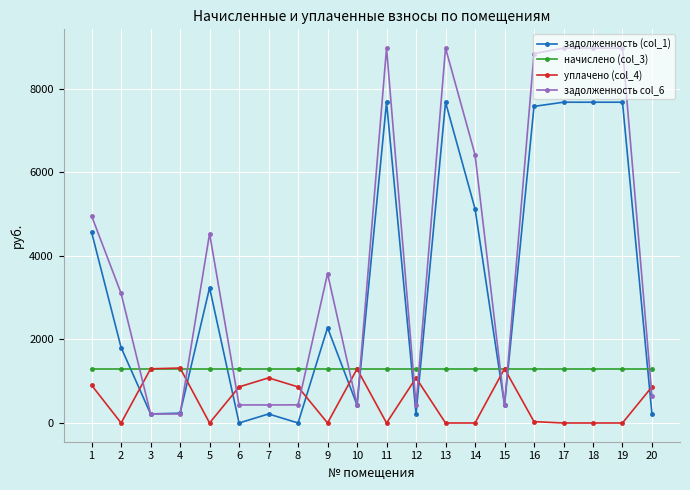

What are all the series names shown in the legend?

задолженность (col_1), начислено (col_3), уплачено (col_4), задолженность col_6